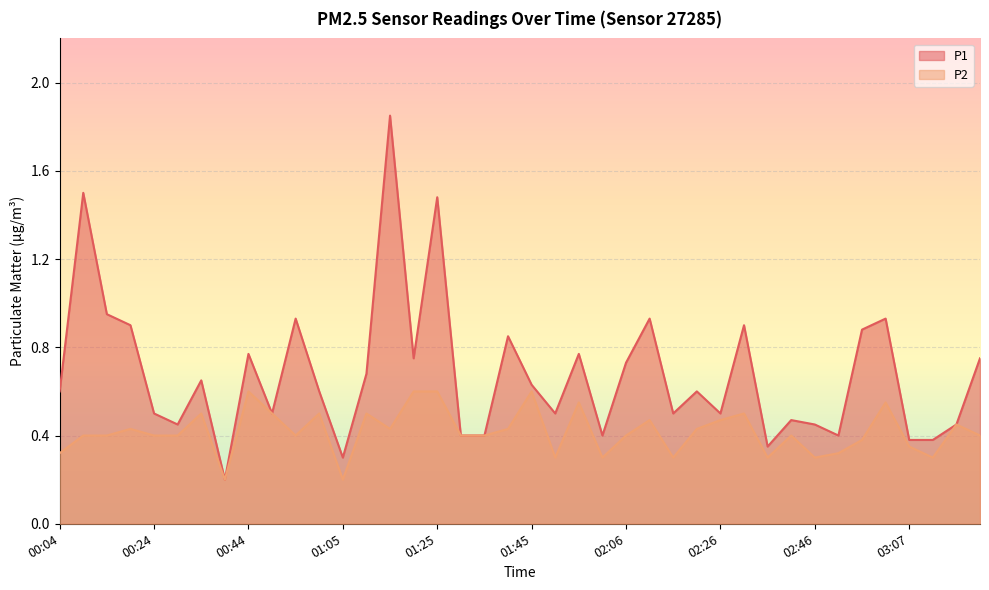

What are all the series names shown in the legend?

P1, P2